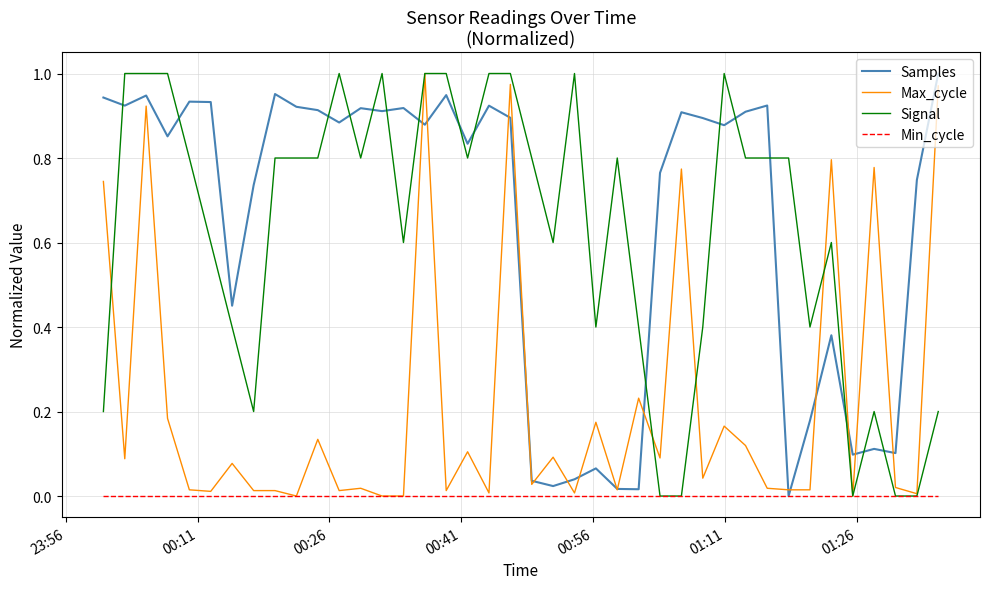

Reading right to left, transcribe all the data shown in this chart.

Samples: 1.0	0.7	0.1	0.1	0.1	0.4	0.2	0.0	0.9	0.9	0.9	0.9	0.9	0.8	0.0	0.0	0.1	0.0	0.0	0.0	0.9	0.9	0.8	0.9	0.9	0.9	0.9	0.9	0.9	0.9	0.9	1.0	0.7	0.5	0.9	0.9	0.9	0.9	0.9	0.9
Max_cycle: 1.0	0.0	0.0	0.8	0.0	0.8	0.0	0.0	0.0	0.1	0.2	0.0	0.8	0.1	0.2	0.0	0.2	0.0	0.1	0.0	1.0	0.0	0.1	0.0	1.0	0.0	0.0	0.0	0.0	0.1	0.0	0.0	0.0	0.1	0.0	0.0	0.2	0.9	0.1	0.7
Signal: 0.2	0.0	0.0	0.2	0.0	0.6	0.4	0.8	0.8	0.8	1.0	0.4	0.0	0.0	0.4	0.8	0.4	1.0	0.6	0.8	1.0	1.0	0.8	1.0	1.0	0.6	1.0	0.8	1.0	0.8	0.8	0.8	0.2	0.4	0.6	0.8	1.0	1.0	1.0	0.2
Min_cycle: 0.0	0.0	0.0	0.0	0.0	0.0	0.0	0.0	0.0	0.0	0.0	0.0	0.0	0.0	0.0	0.0	0.0	0.0	0.0	0.0	0.0	0.0	0.0	0.0	0.0	0.0	0.0	0.0	0.0	0.0	0.0	0.0	0.0	0.0	0.0	0.0	0.0	0.0	0.0	0.0